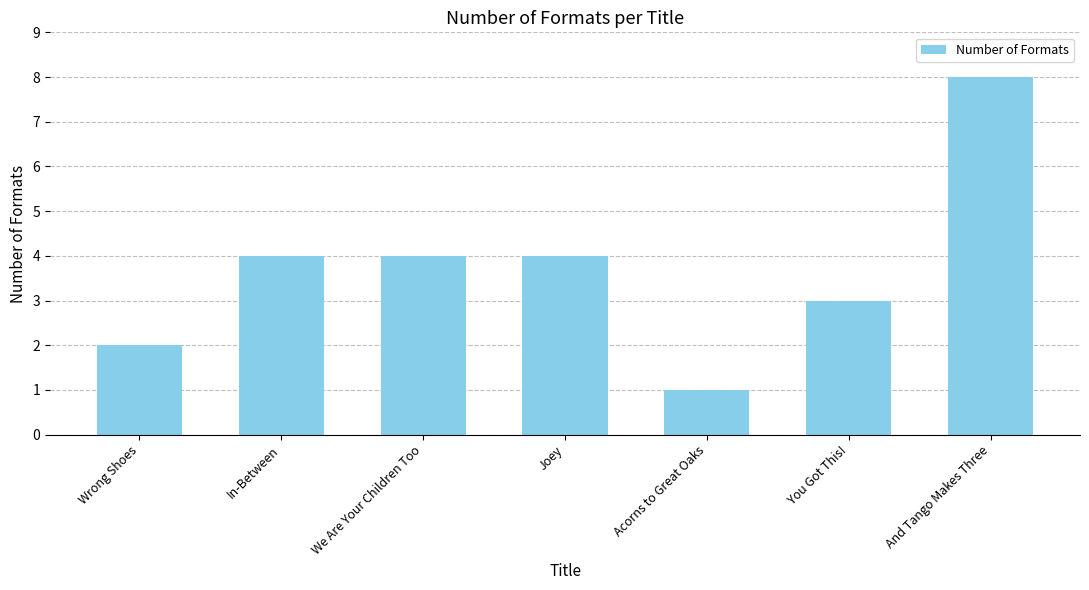

What is the label of the 2nd bar from the right?

You Got This!